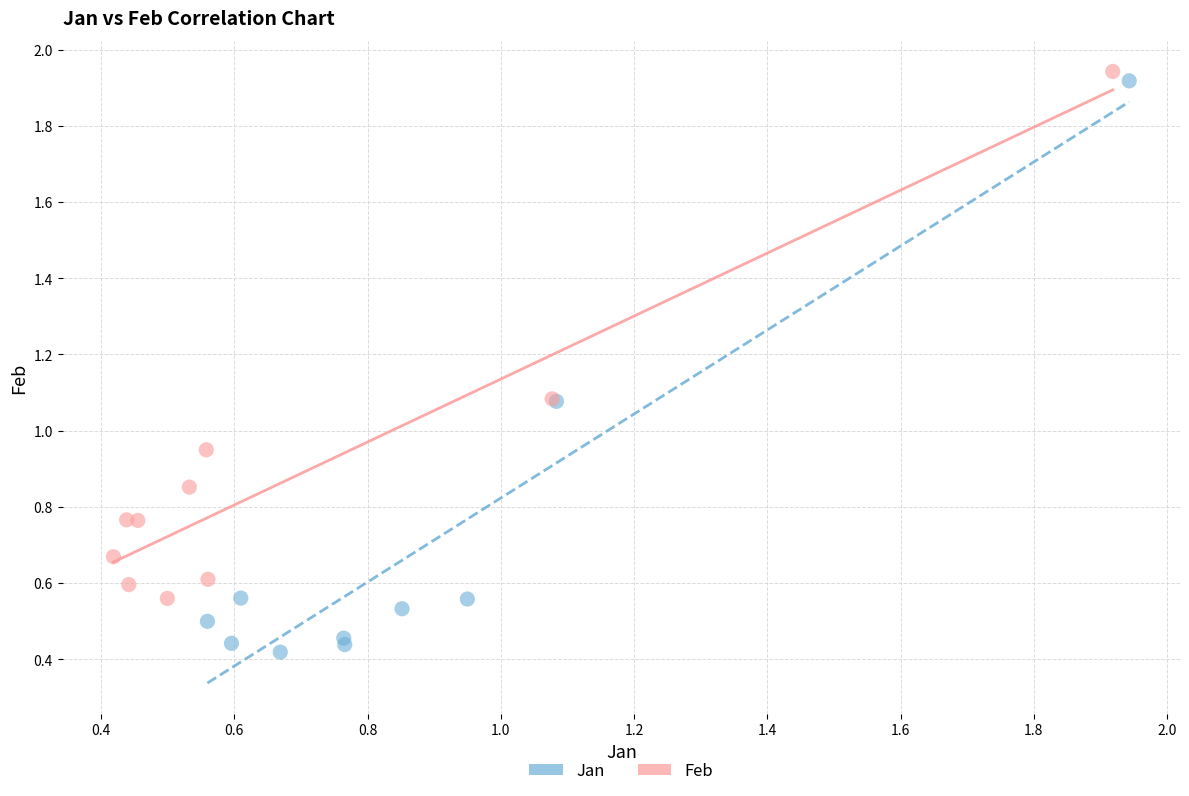

Which series has the largest Y range (max minus min)?

Jan